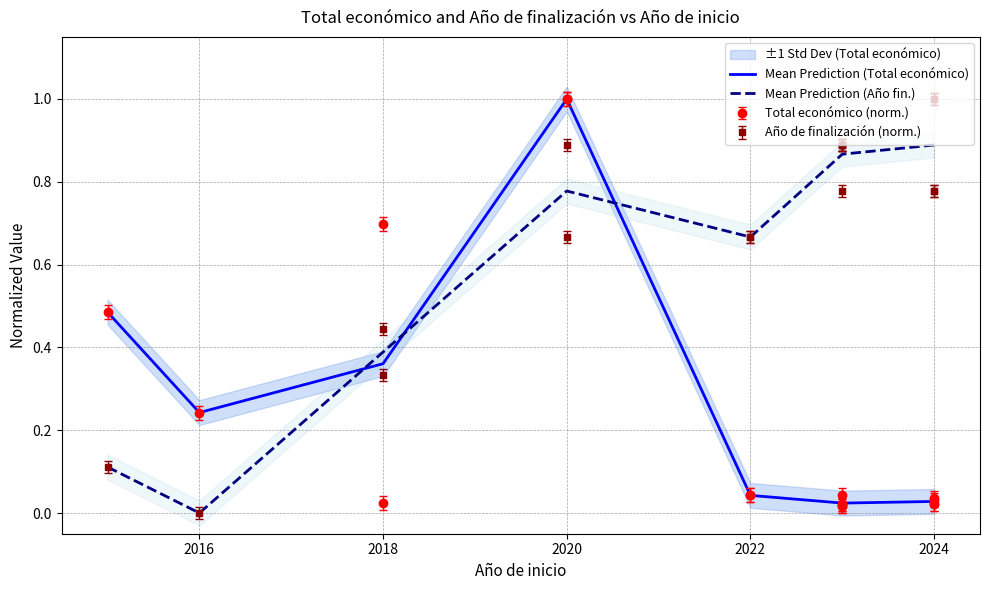

True or false: Mean Prediction (Total económico) has more than 2 interior local peaks.

False